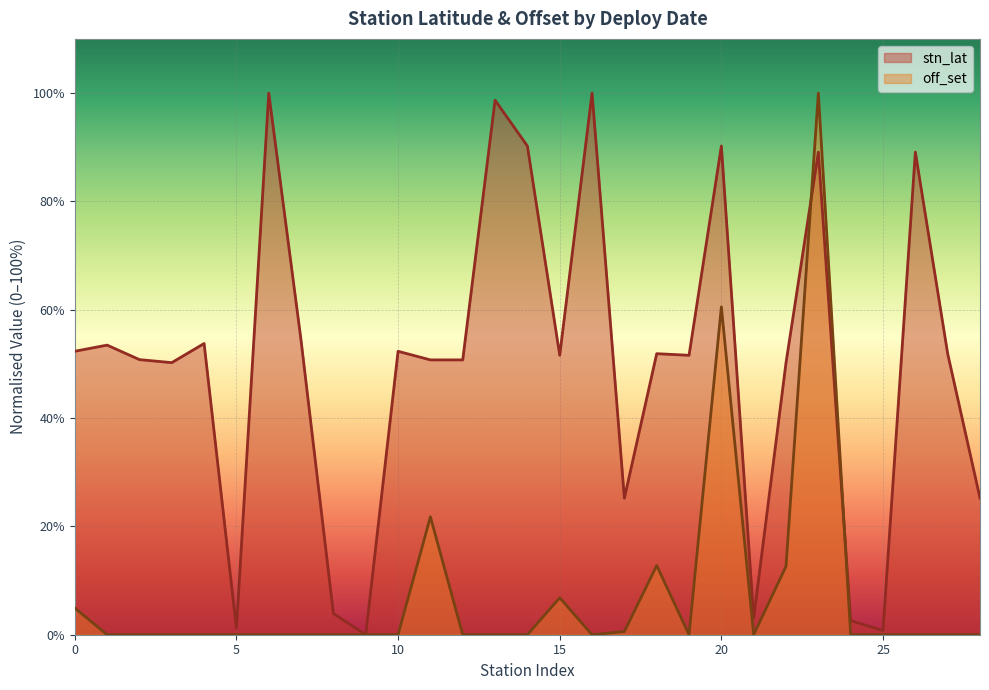

Is it true that off_set equals 0.0 at 25?

True